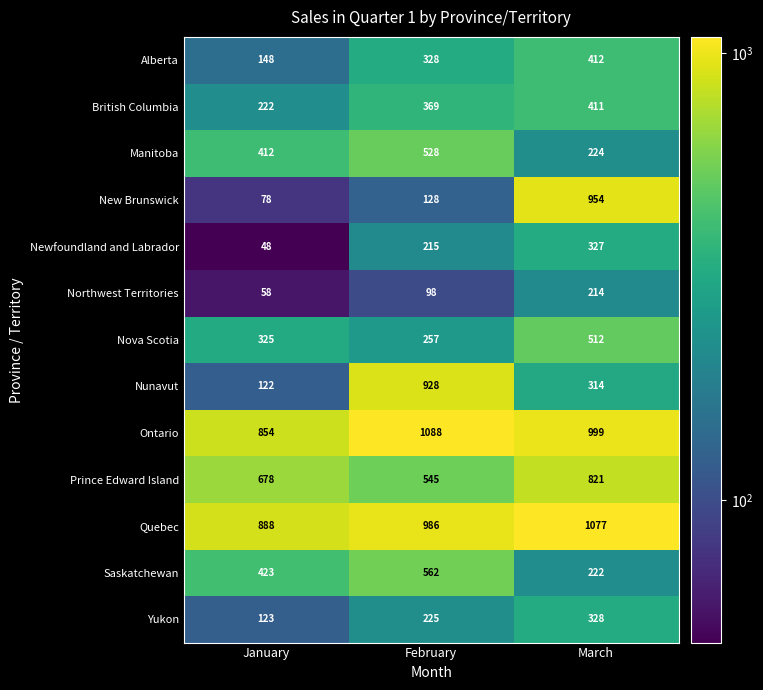

At how many categories does at least one series exceed 798?

3